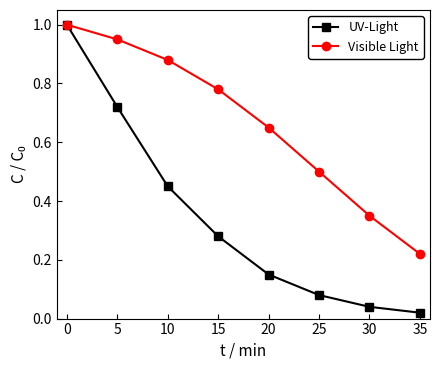

True or false: Visible Light has a value of 0.5 at 30.

False